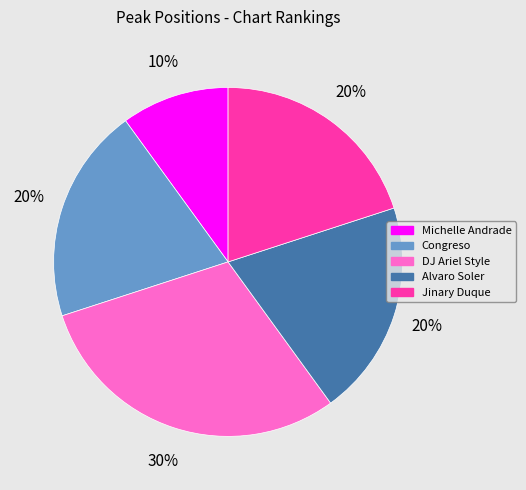

Combined, do Michelle Andrade and Jinary Duque account for over 50%?

No